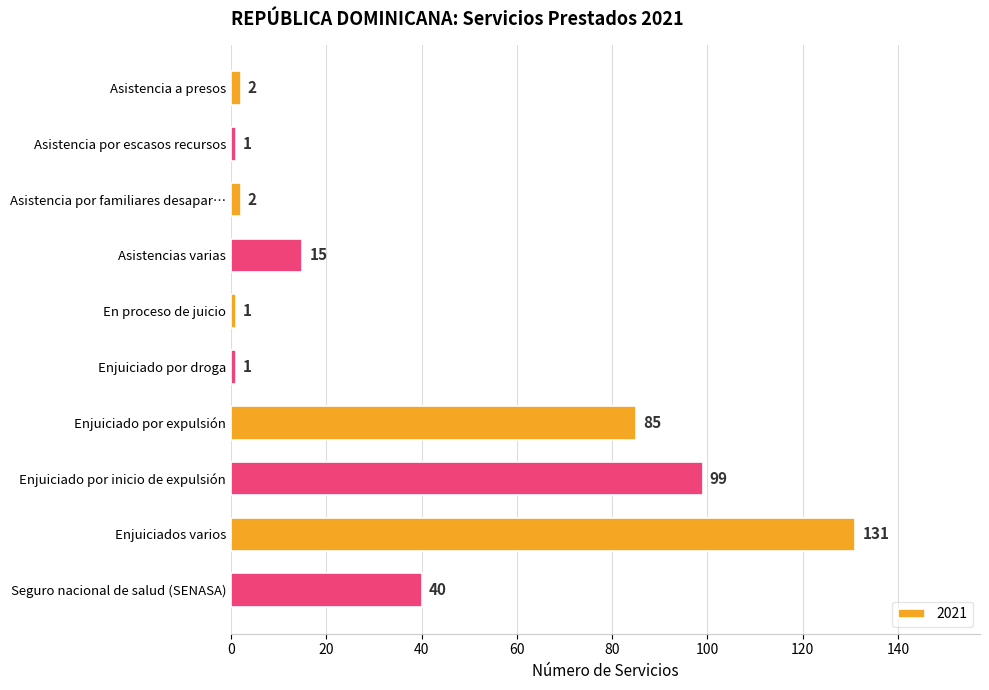

Is it true that the value at Enjuiciado por inicio de expulsión is 24?

False